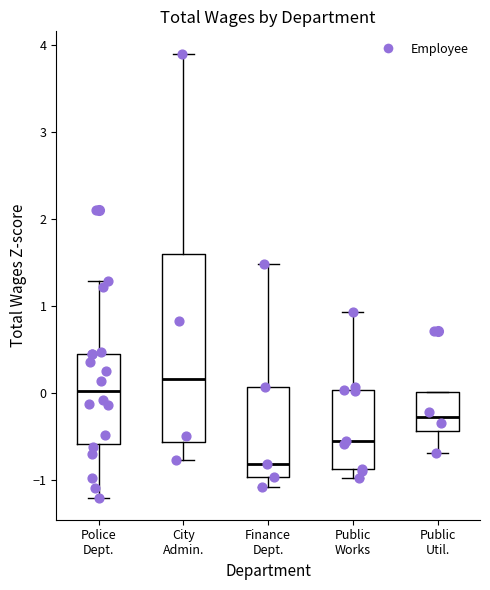

Reading left to right, read every box against the y-axis: the position of its median line, the range the box covers, and the ends of its whiskers. The values are not printed on the chart, so give them approximately, as read against the axis.

Police Dept.: median 0.0, box -0.6 to 0.4, whiskers -1.2 to 1.3
City Admin.: median 0.2, box -0.6 to 1.6, whiskers -0.8 to 3.9
Finance Dept.: median -0.8, box -1.0 to 0.1, whiskers -1.1 to 1.5
Public Works: median -0.6, box -0.9 to 0.0, whiskers -1.0 to 0.9
Public Util.: median -0.3, box -0.4 to 0.0, whiskers -0.7 to 0.0